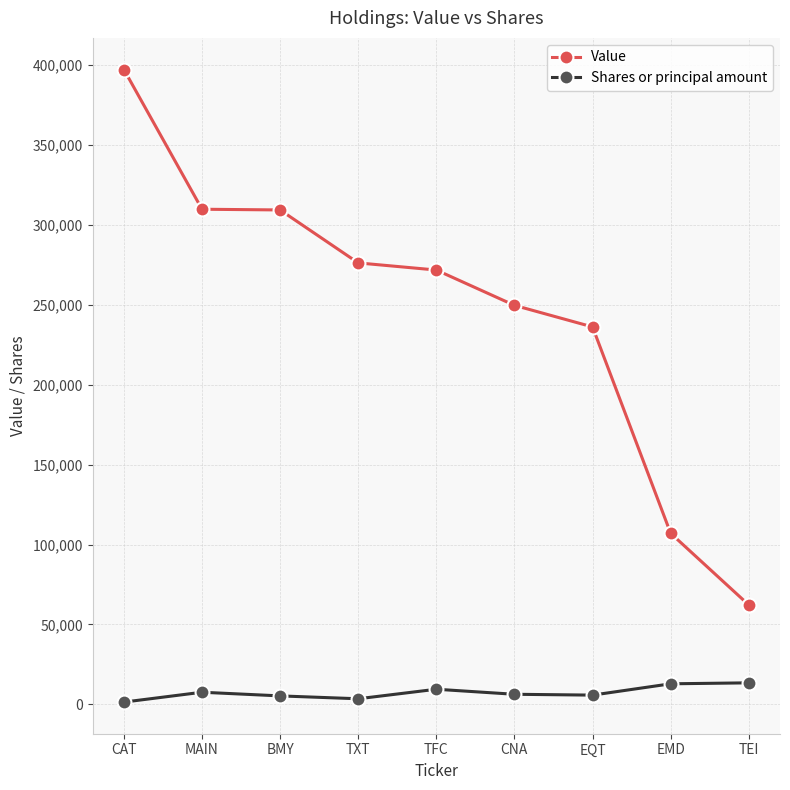

At which category is the sum across all series the highest?

CAT